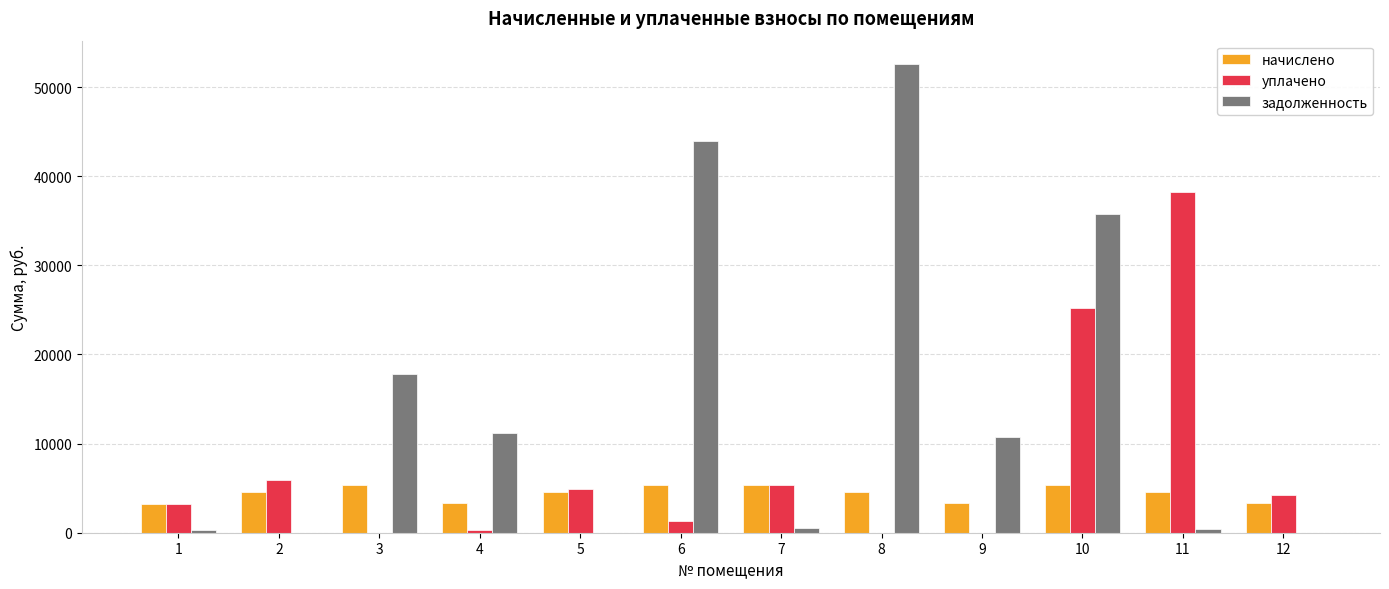

What is the maximum value shown in the chart?

52571.2